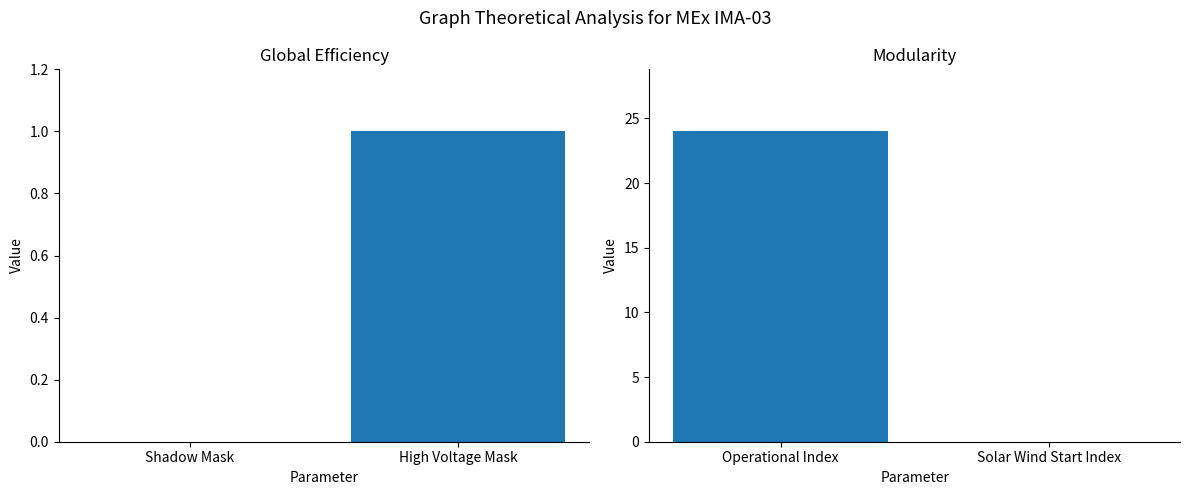

How many bars are there in each group?

2